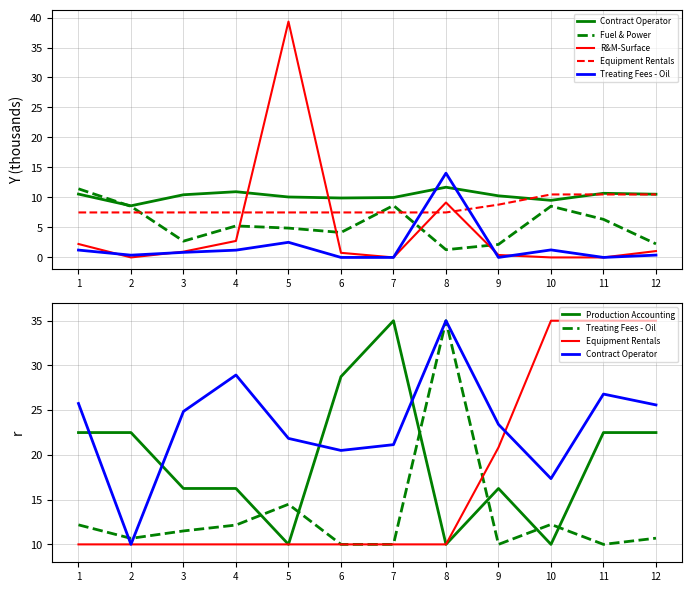

At 7, list the series in order from largest to smallest.

Production Accounting, Contract Operator, Equipment Rentals, Treating Fees - Oil, Fuel & Power, R&M-Surface